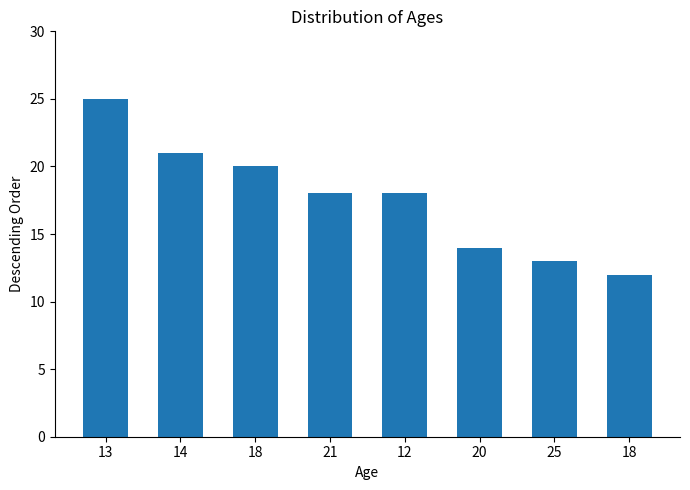

What is the ratio of the value at 14 to the value at 12?

1.2